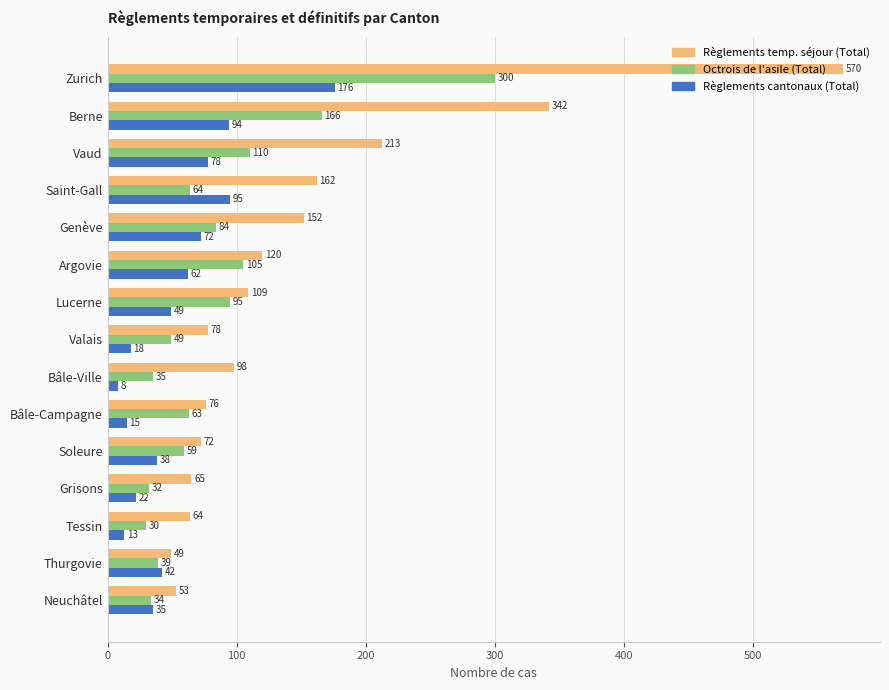

Which series has the widest spread of values?

Règlements temp. séjour (Total)